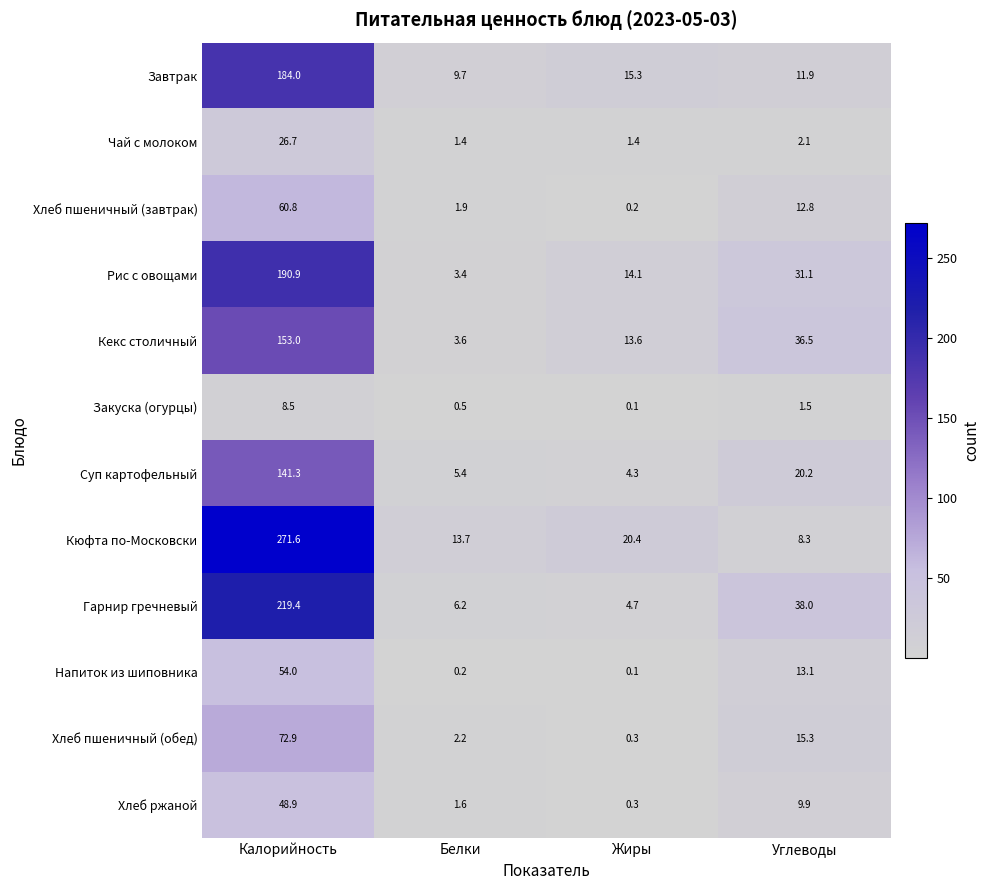

What is the total value across all series at Калорийность?

1432.0